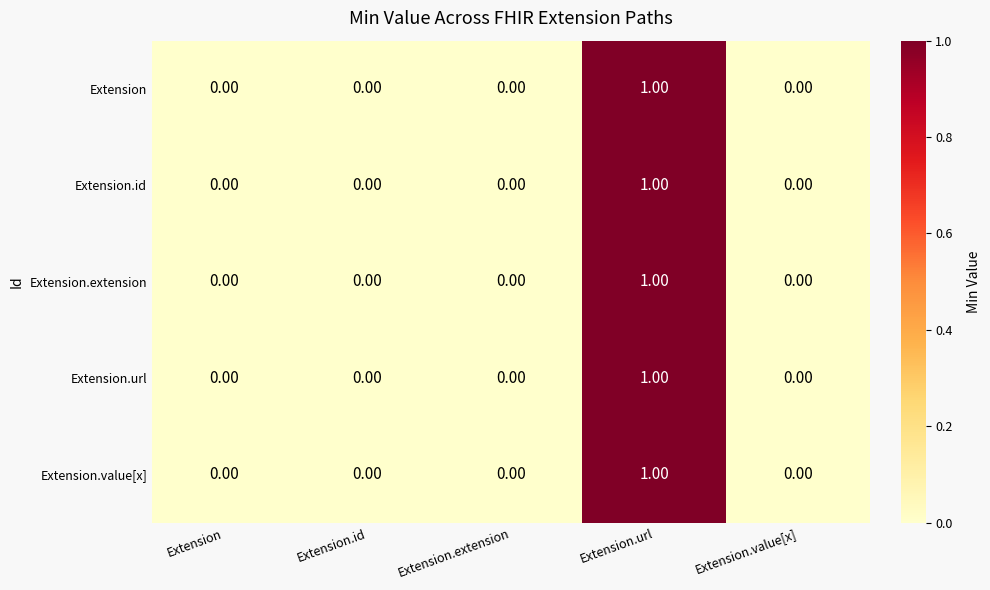

At which category is the sum across all series the highest?

Extension.url